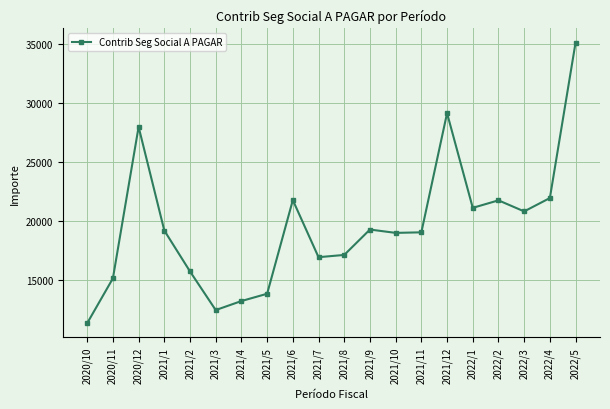

What is the difference between the second highest and second lowest values?

16665.3